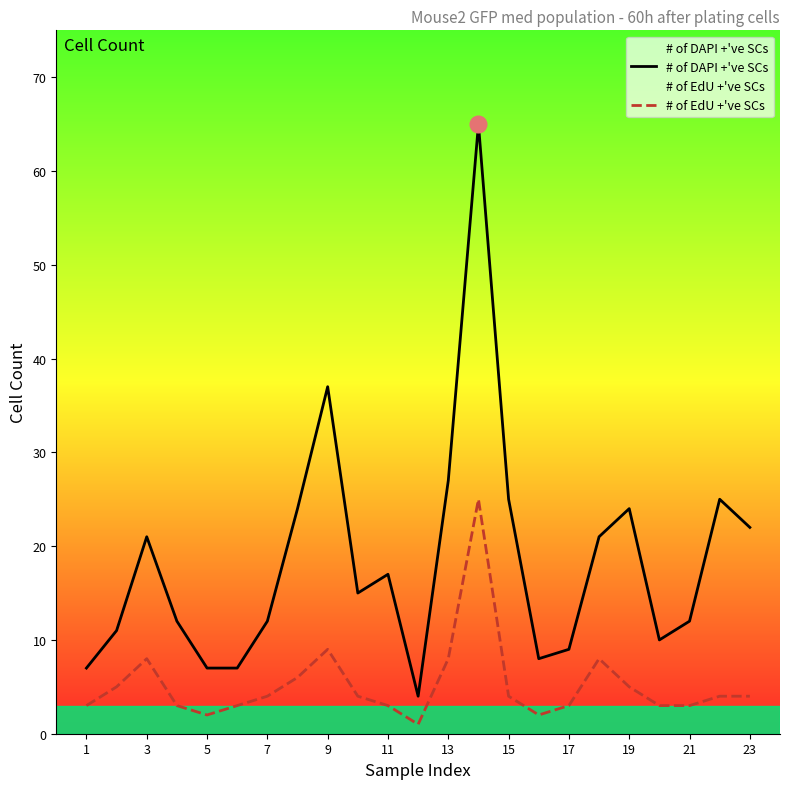

What is the value of the # of EdU +'ve SCs point at the 10th from the left?

4